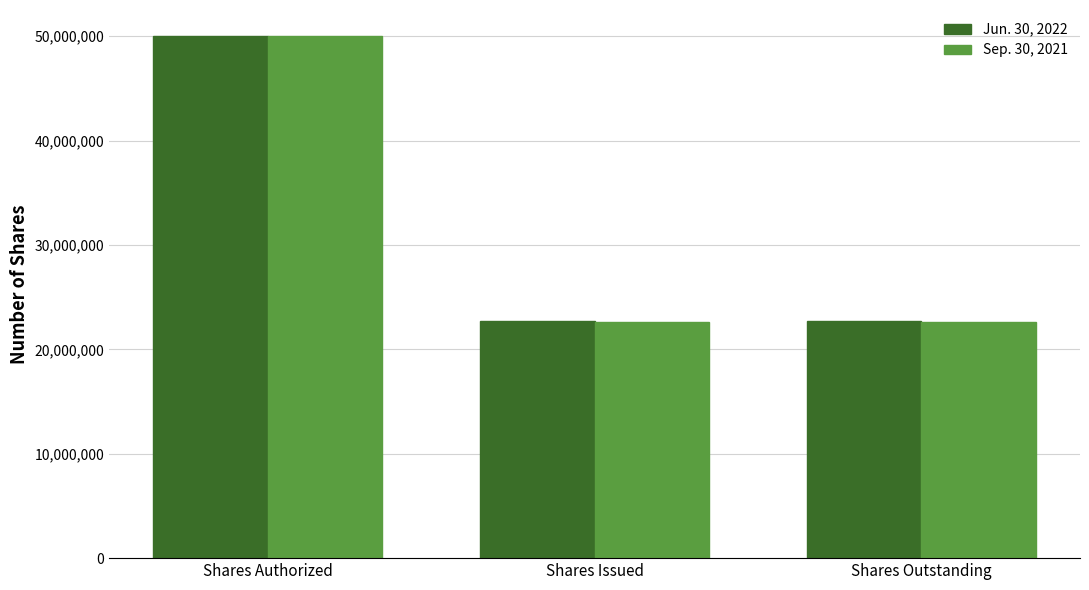

List the series in order of their overall mean, highest first.

Jun. 30, 2022, Sep. 30, 2021